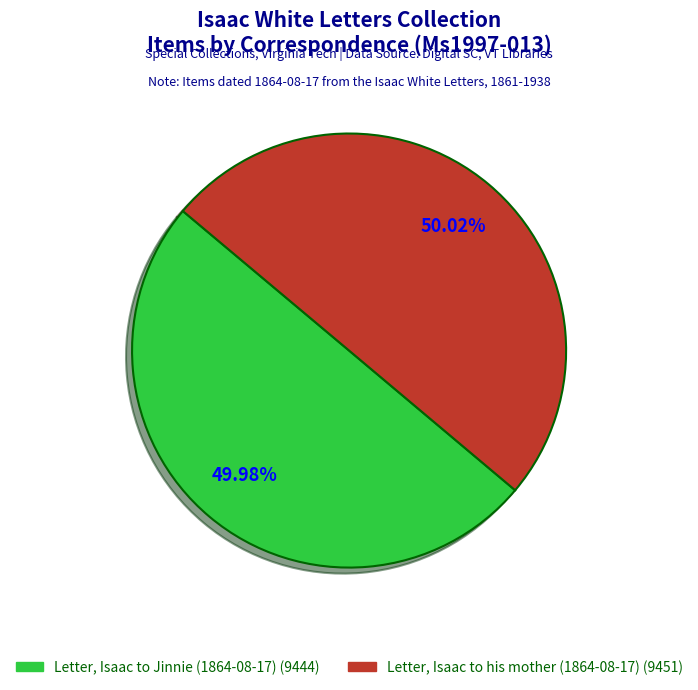

To the nearest percent, what portion does Letter, Isaac to his mother (1864-08-17) represent?

50%